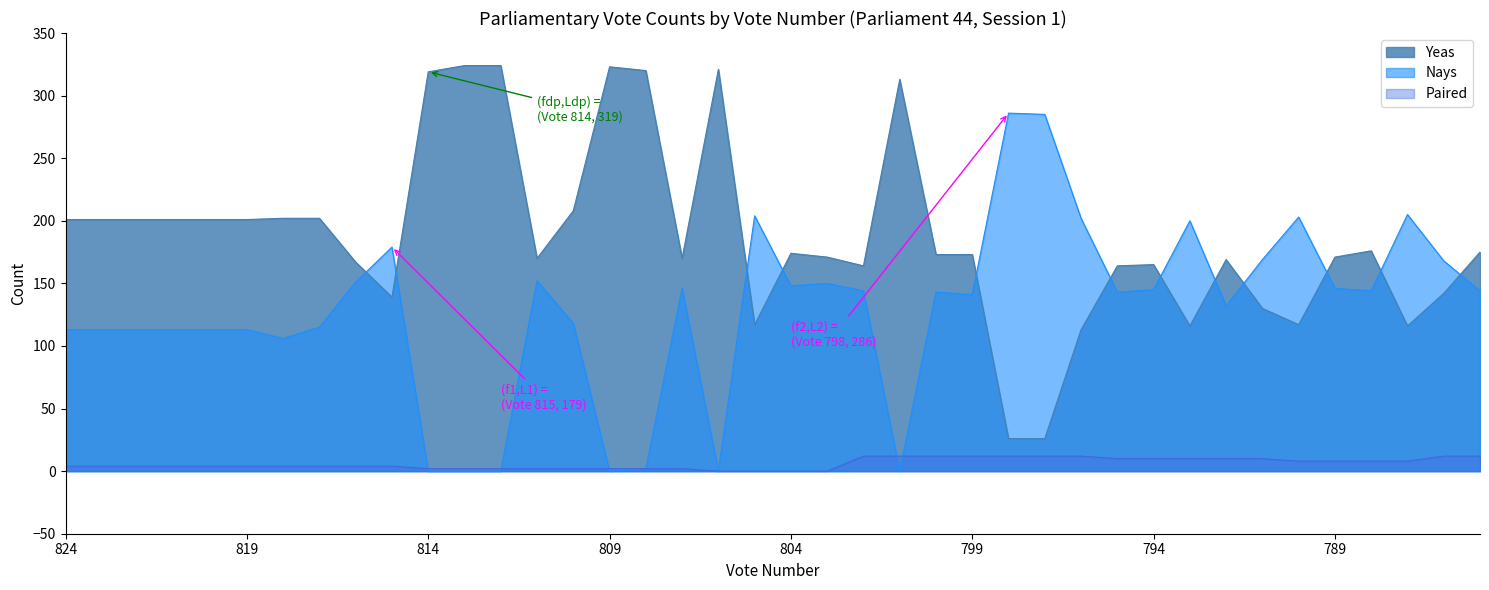

Which series has the largest total across all categories?

Yeas